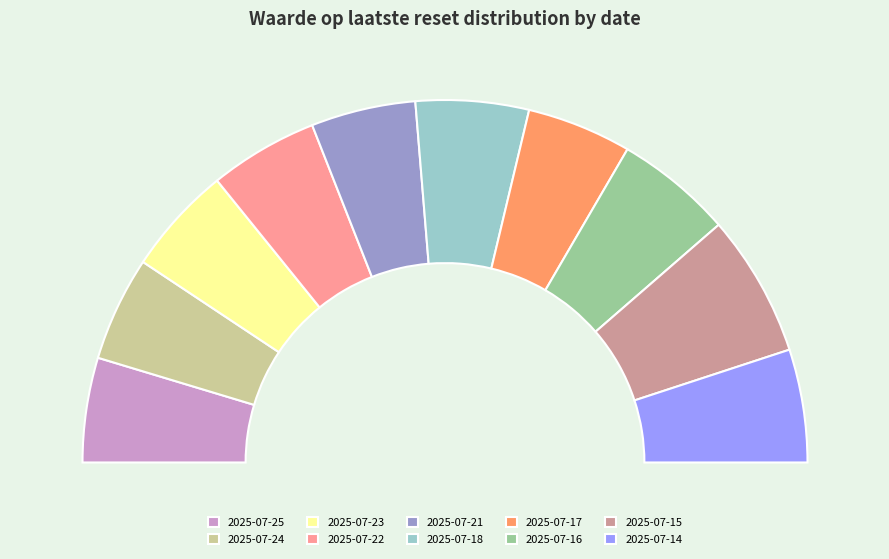

To the nearest percent, what percentage of the pie is 2025-07-23?

10%